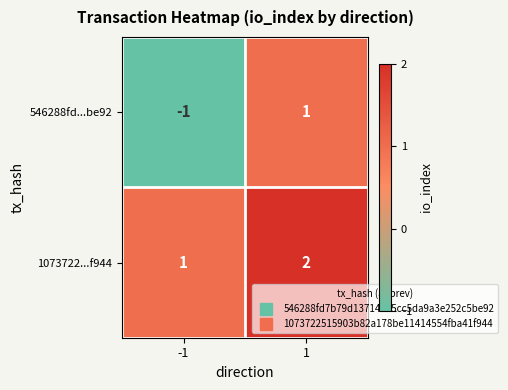

Is the value of 1073722...f944 at 1 greater than the value of 546288fd...be92 at -1?

Yes